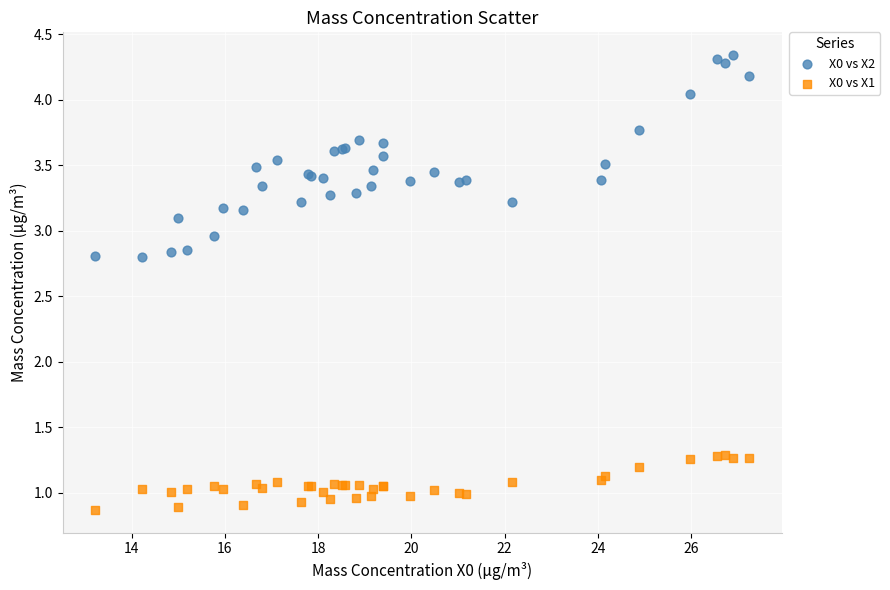

Which series reaches the minimum Y coordinate?

X0 vs X1